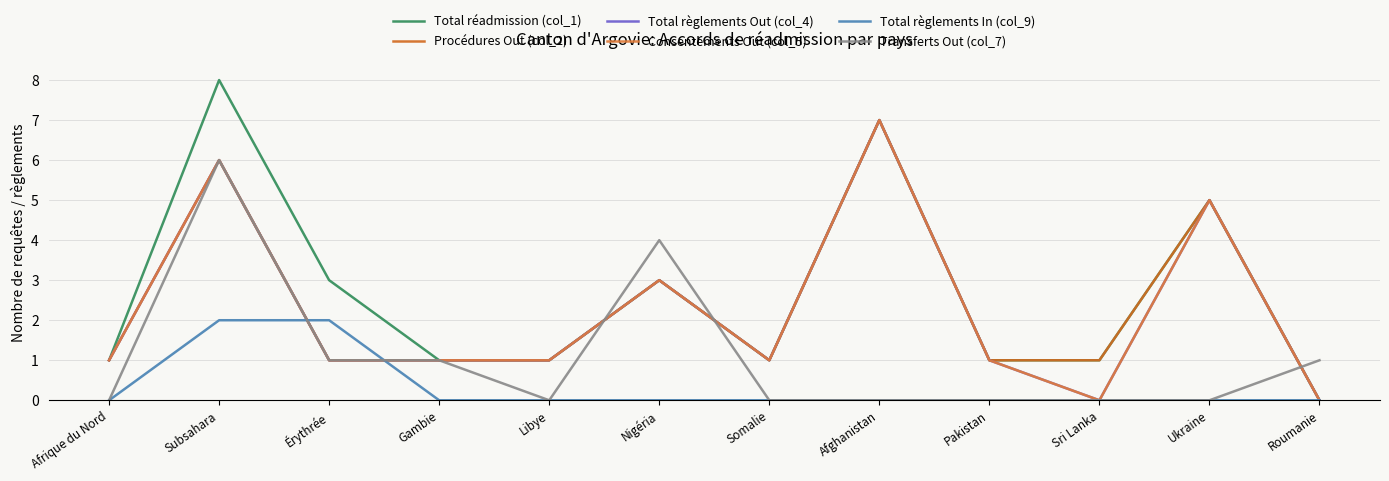

Reading left to right, extract all data points from this chart.

Total réadmission (col_1): Afrique du Nord=1	Subsahara=8	Érythrée=3	Gambie=1	Libye=1	Nigéria=3	Somalie=1	Afghanistan=7	Pakistan=1	Sri Lanka=1	Ukraine=5	Roumanie=0
Procédures Out (col_2): Afrique du Nord=1	Subsahara=6	Érythrée=1	Gambie=1	Libye=1	Nigéria=3	Somalie=1	Afghanistan=7	Pakistan=1	Sri Lanka=1	Ukraine=5	Roumanie=0
Total règlements Out (col_4): Afrique du Nord=1	Subsahara=6	Érythrée=1	Gambie=1	Libye=1	Nigéria=3	Somalie=1	Afghanistan=7	Pakistan=1	Sri Lanka=0	Ukraine=5	Roumanie=0
Consentements Out (col_5): Afrique du Nord=1	Subsahara=6	Érythrée=1	Gambie=1	Libye=1	Nigéria=3	Somalie=1	Afghanistan=7	Pakistan=1	Sri Lanka=0	Ukraine=5	Roumanie=0
Total règlements In (col_9): Afrique du Nord=0	Subsahara=2	Érythrée=2	Gambie=0	Libye=0	Nigéria=0	Somalie=0	Afghanistan=0	Pakistan=0	Sri Lanka=0	Ukraine=0	Roumanie=0
Transferts Out (col_7): Afrique du Nord=0	Subsahara=6	Érythrée=1	Gambie=1	Libye=0	Nigéria=4	Somalie=0	Afghanistan=0	Pakistan=0	Sri Lanka=0	Ukraine=0	Roumanie=1